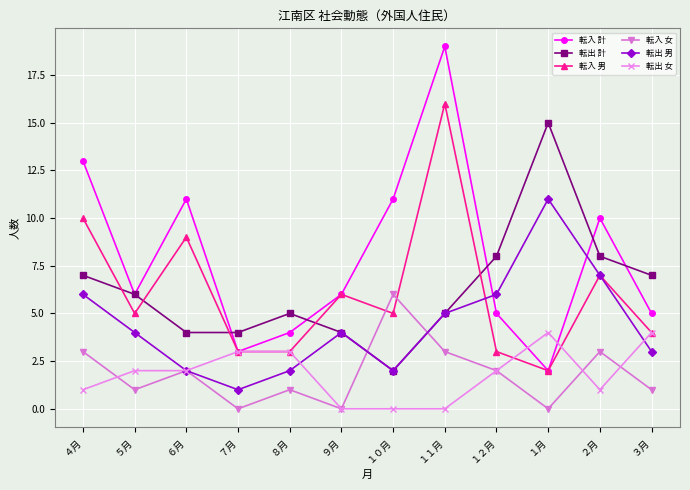

List the series in order of their peak value, lowest first.

転出 女, 転入 女, 転出 男, 転出 計, 転入 男, 転入 計